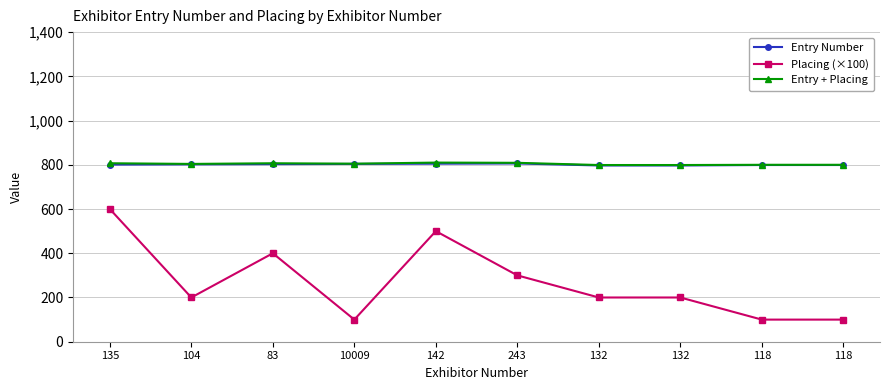

The value of Entry Number at 135 is 547. True or false?

False